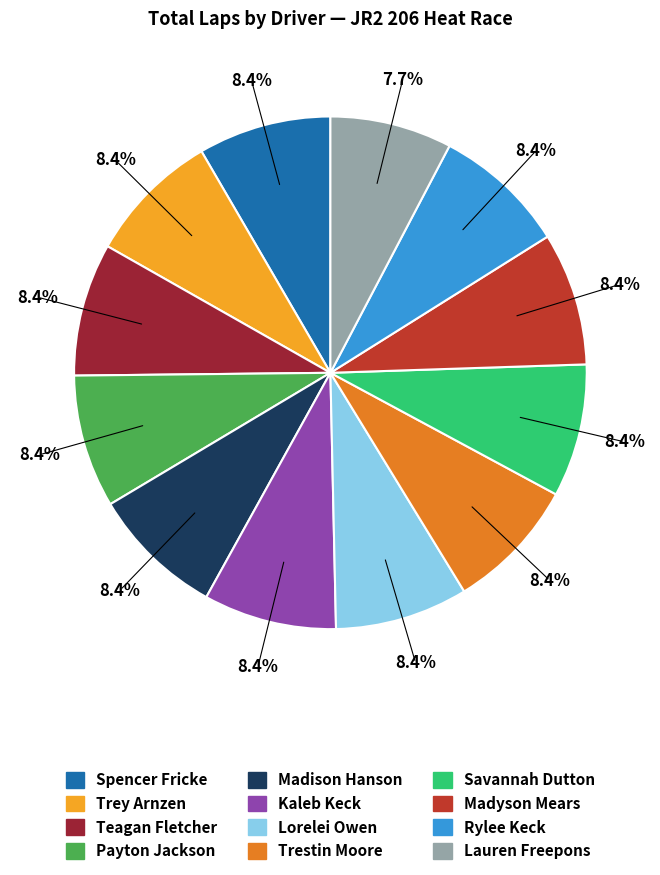

Is there any slice that represents more than half of the pie?

No